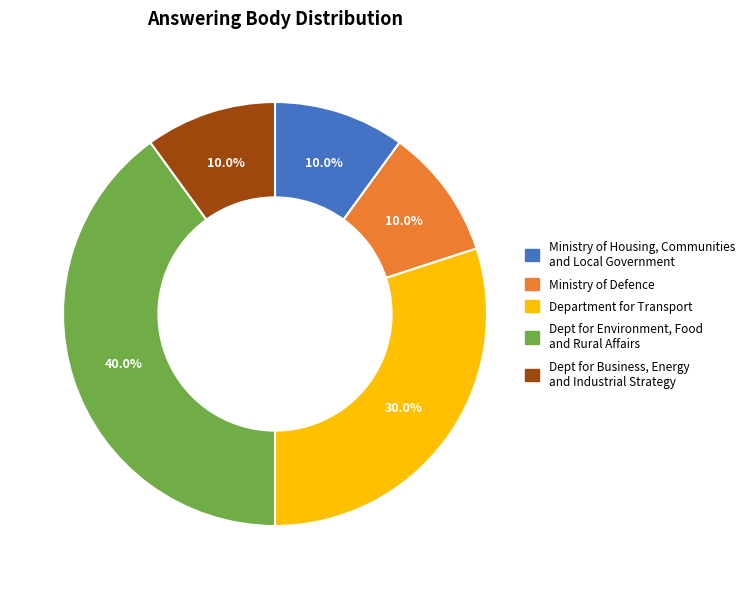

Is there a majority slice in this chart?

No